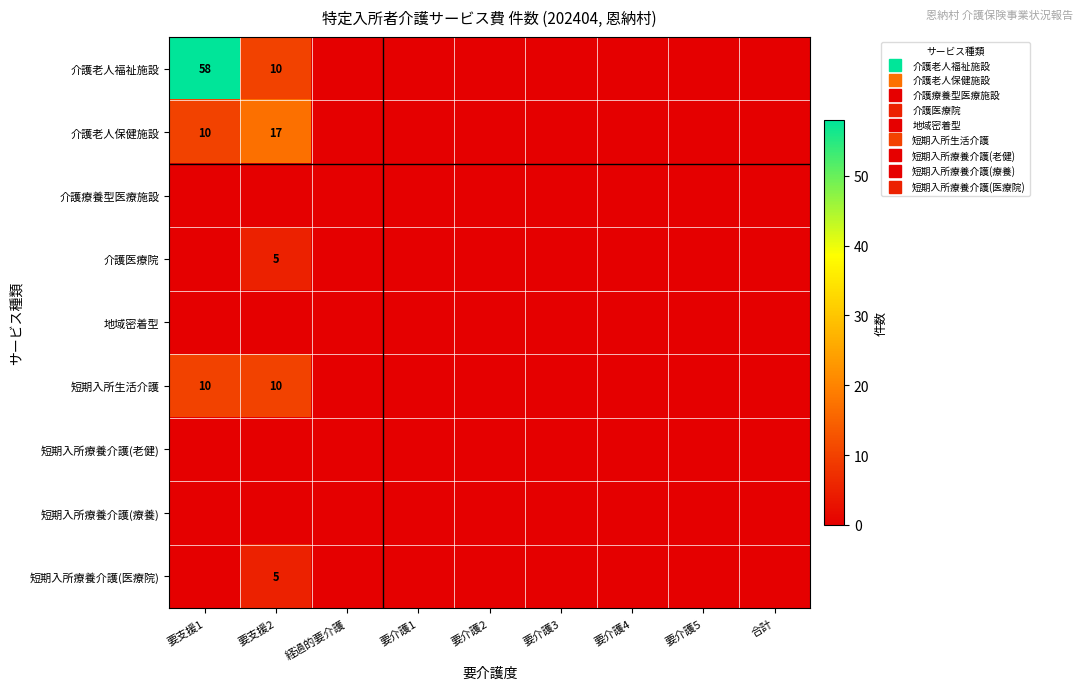

Rank the series by their maximum value, from highest to lowest.

介護老人福祉施設, 介護老人保健施設, 短期入所生活介護, 介護医療院, 短期入所療養介護(医療院), 介護療養型医療施設, 地域密着型, 短期入所療養介護(老健), 短期入所療養介護(療養)